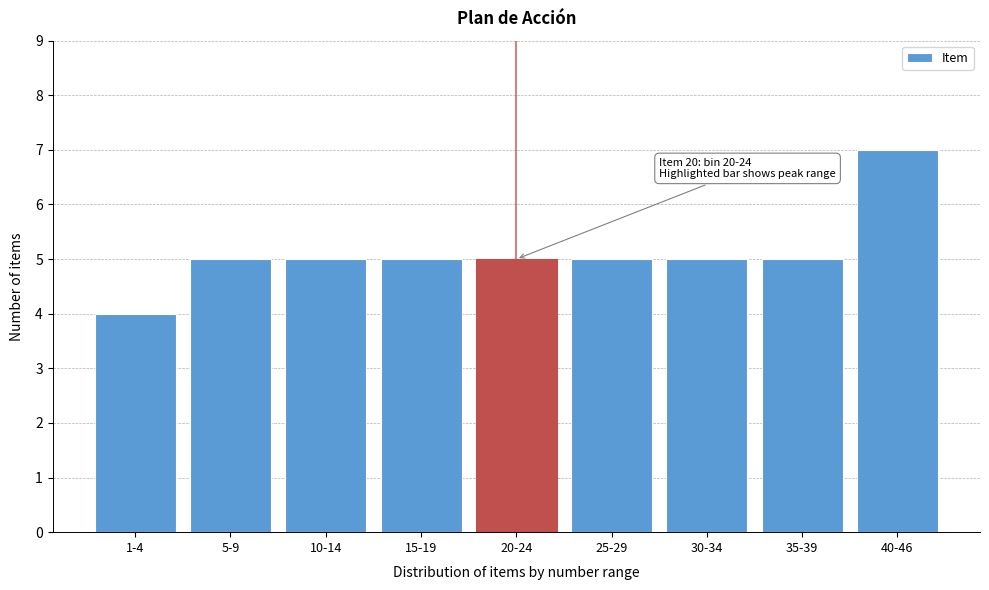

Reading left to right, list all the values displayed in this chart.

1-4=4	5-9=5	10-14=5	15-19=5	20-24=5	25-29=5	30-34=5	35-39=5	40-46=7